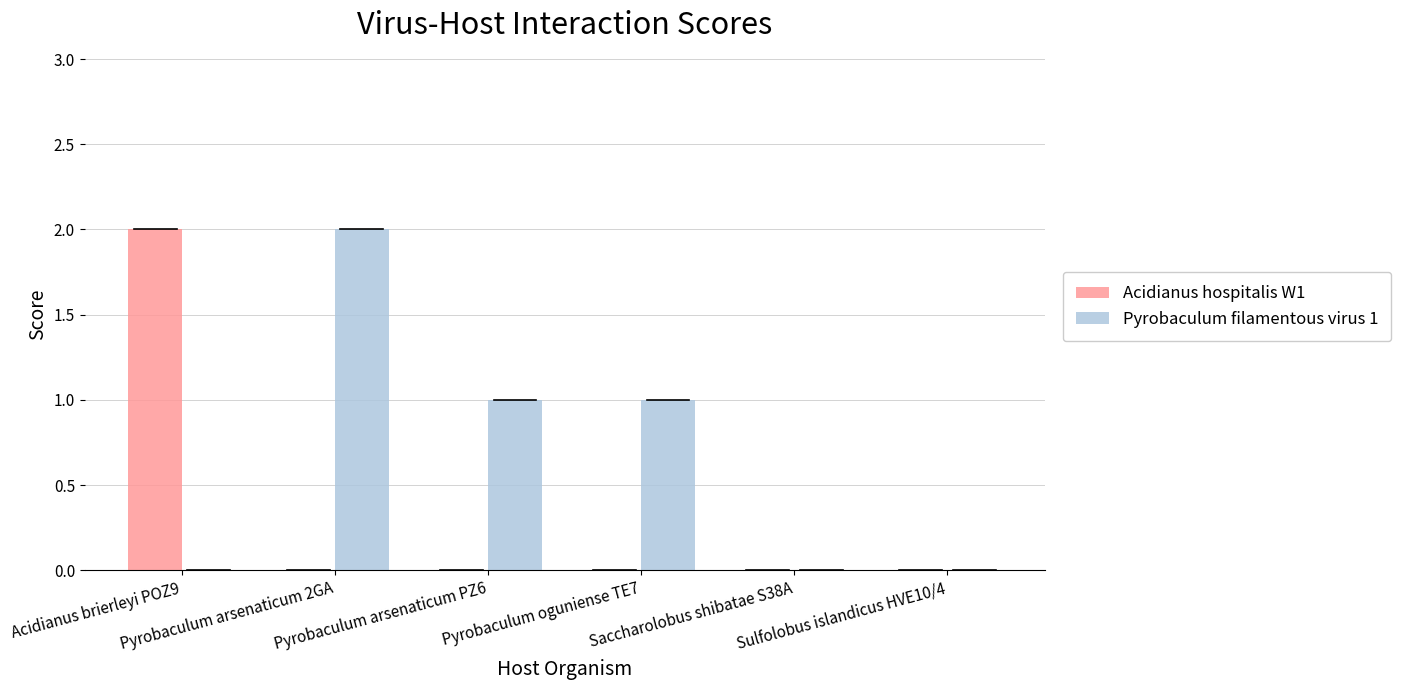

Is the value of Pyrobaculum filamentous virus 1 at Pyrobaculum arsenaticum 2GA greater than the value of Acidianus hospitalis W1 at Pyrobaculum oguniense TE7?

Yes